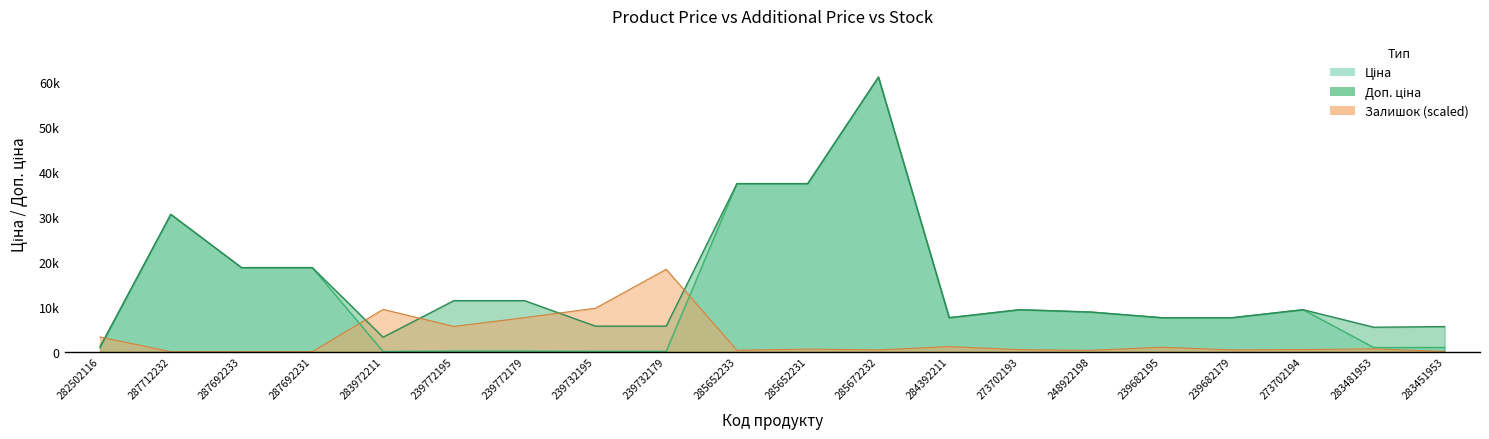

What is the sum of all Ціна values?

256661.9